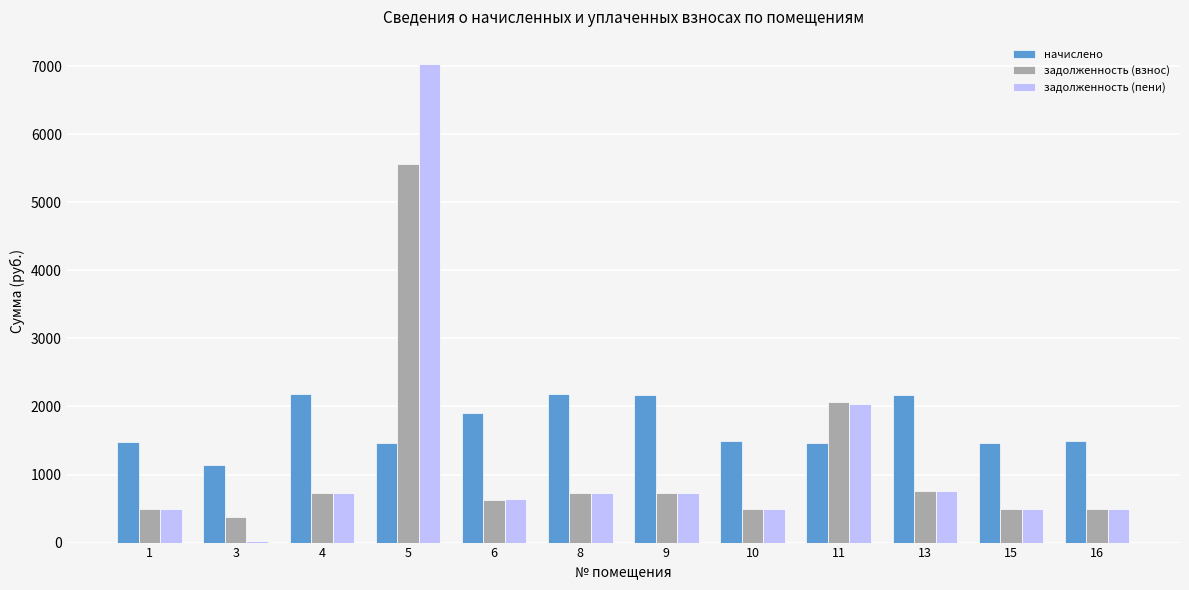

Count the number of categories in the chart.

12